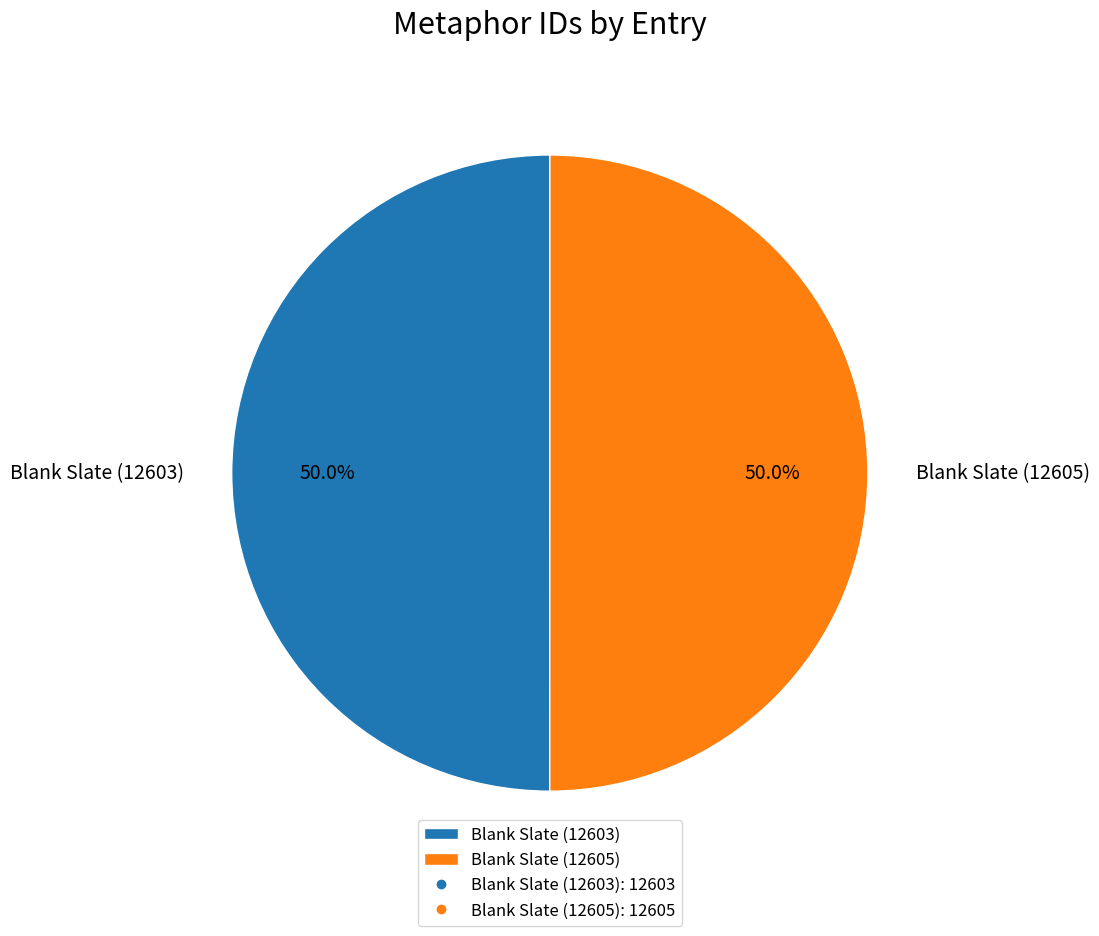

Is it true that Blank Slate (12603) is 57% of the pie?

False